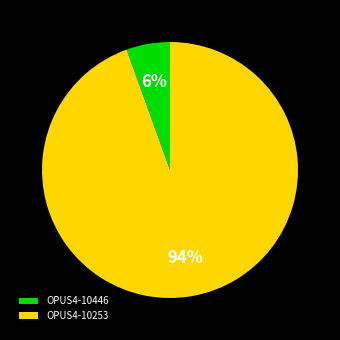

To the nearest percent, what percentage of the pie is OPUS4-10253?

94%